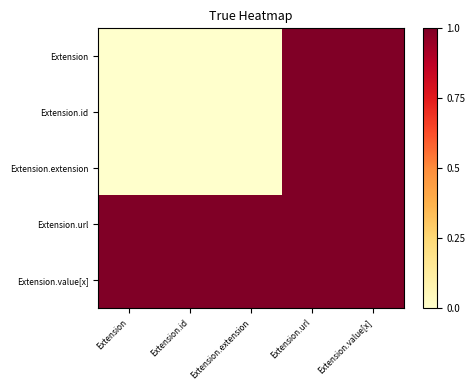

Which has a higher value, Extension or Extension.value[x]?

Extension.value[x]